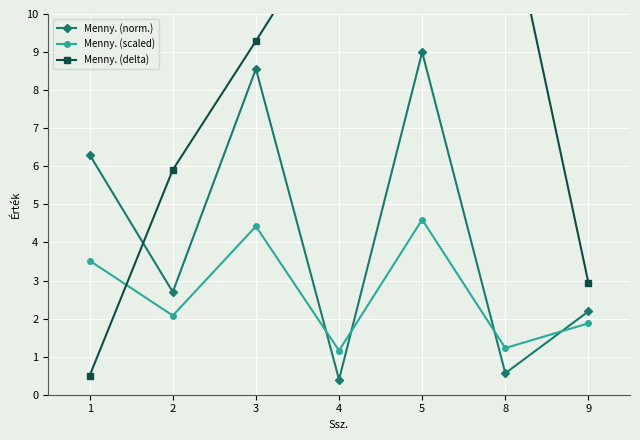

Between 5 and 3, which is larger?

5